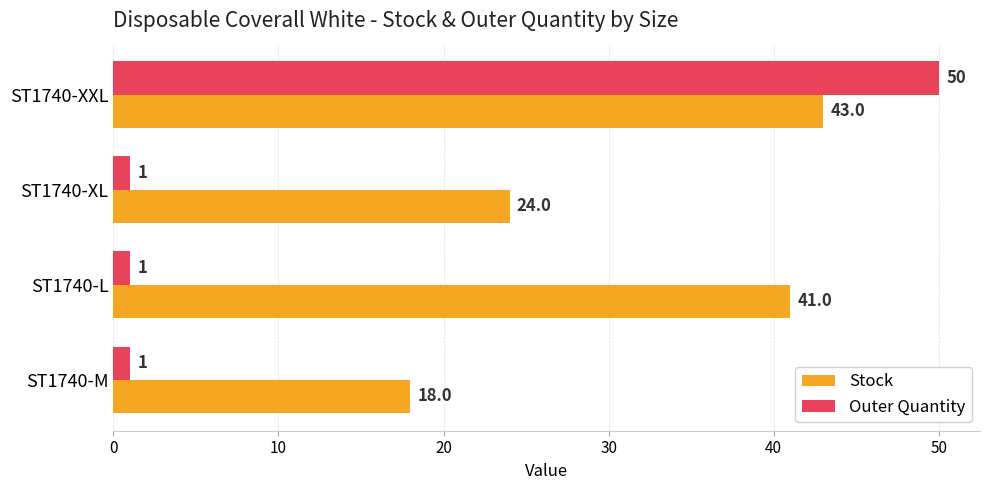

What is the sum of the Stock values at ST1740-XL and ST1740-M?

42